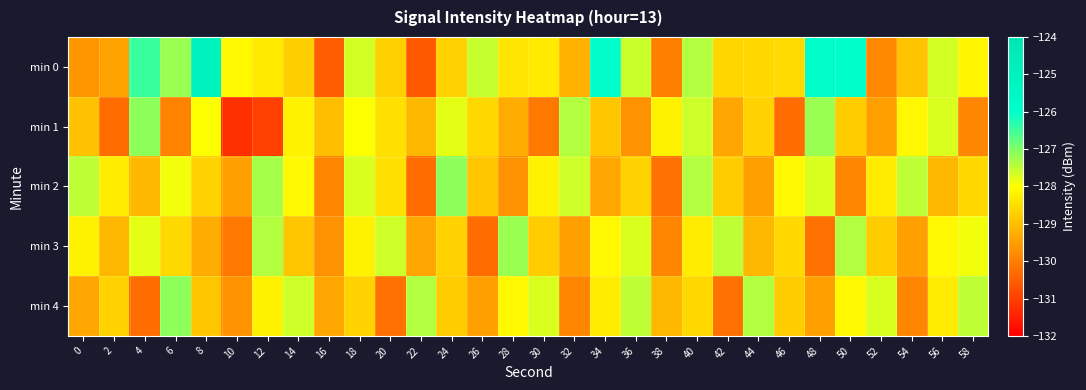

Reading left to right, list all the values displayed in this chart.

min 0: 0=-129.7	2=-129.4	4=-126.5	6=-127.2	8=-125.0	10=-128.1	12=-128.3	14=-128.8	16=-130.5	18=-127.7	20=-128.7	22=-130.6	24=-128.7	26=-127.5	28=-128.4	30=-128.3	32=-129.2	34=-125.9	36=-127.6	38=-130.0	40=-127.4	42=-128.6	44=-128.6	46=-128.6	48=-125.9	50=-126.0	52=-129.9	54=-128.9	56=-127.6	58=-128.1
min 1: 0=-129.0	2=-130.3	4=-127.1	6=-129.9	8=-128.0	10=-131.2	12=-131.0	14=-128.2	16=-129.0	18=-128.0	20=-128.5	22=-129.1	24=-127.8	26=-128.6	28=-129.3	30=-130.1	32=-127.4	34=-128.9	36=-129.7	38=-128.2	40=-127.6	42=-129.4	44=-128.7	46=-130.3	48=-127.2	50=-128.8	52=-129.5	54=-128.1	56=-127.7	58=-129.9
min 2: 0=-127.5	2=-128.3	4=-129.1	6=-127.9	8=-128.7	10=-129.5	12=-127.3	14=-128.1	16=-129.9	18=-127.7	20=-128.5	22=-130.3	24=-127.1	26=-128.9	28=-129.7	30=-128.2	32=-127.6	34=-129.4	36=-128.7	38=-130.2	40=-127.4	42=-128.8	44=-129.5	46=-128.1	48=-127.7	50=-129.9	52=-128.3	54=-127.5	56=-129.1	58=-128.6
min 3: 0=-128.2	2=-129.1	4=-127.8	6=-128.6	8=-129.3	10=-130.1	12=-127.4	14=-128.9	16=-129.7	18=-128.2	20=-127.6	22=-129.4	24=-128.7	26=-130.3	28=-127.2	30=-128.8	32=-129.5	34=-128.1	36=-127.7	38=-129.9	40=-128.3	42=-127.5	44=-129.1	46=-128.6	48=-130.2	50=-127.4	52=-128.8	54=-129.5	56=-128.1	58=-127.9
min 4: 0=-129.4	2=-128.7	4=-130.3	6=-127.1	8=-128.9	10=-129.7	12=-128.2	14=-127.6	16=-129.4	18=-128.7	20=-130.2	22=-127.4	24=-128.8	26=-129.5	28=-128.1	30=-127.7	32=-129.9	34=-128.3	36=-127.5	38=-129.1	40=-128.6	42=-130.2	44=-127.4	46=-128.8	48=-129.5	50=-128.1	52=-127.7	54=-129.9	56=-128.3	58=-127.5